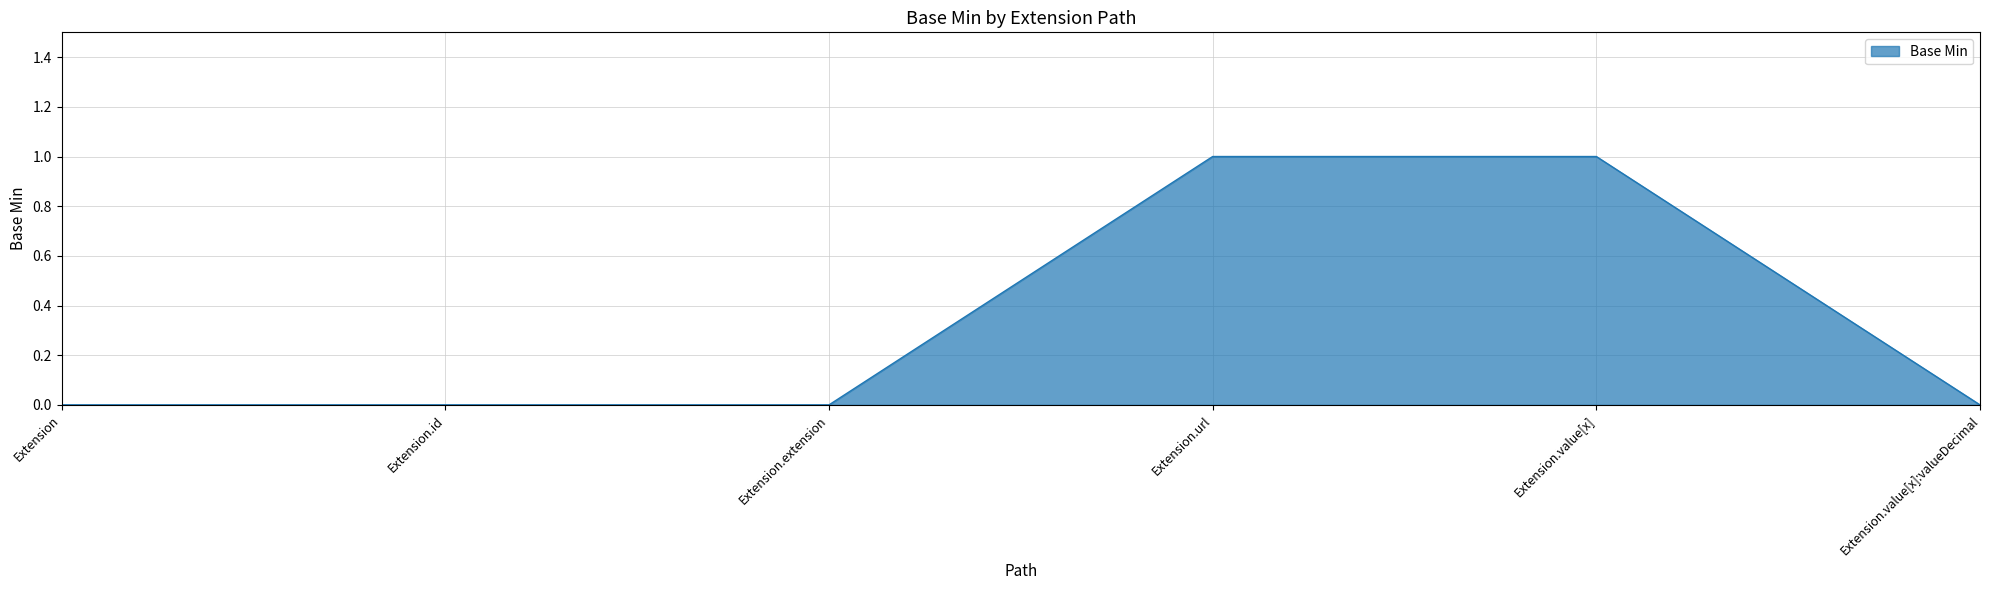

What is the sum of all values?

2